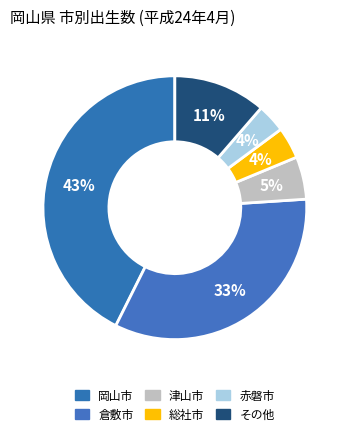

True or false: 赤磐市 accounts for 4% of the total.

True